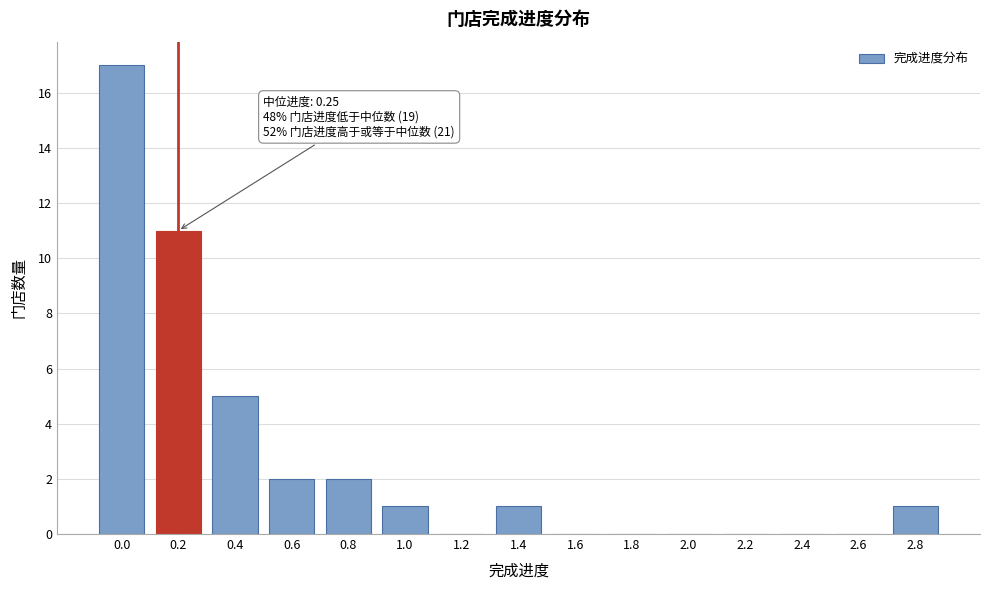

Reading right to left, what are all the values shown in this chart?

2.8=1	2.6=0	2.4=0	2.2=0	2.0=0	1.8=0	1.6=0	1.4=1	1.2=0	1.0=1	0.8=2	0.6=2	0.4=5	0.2=11	0.0=17